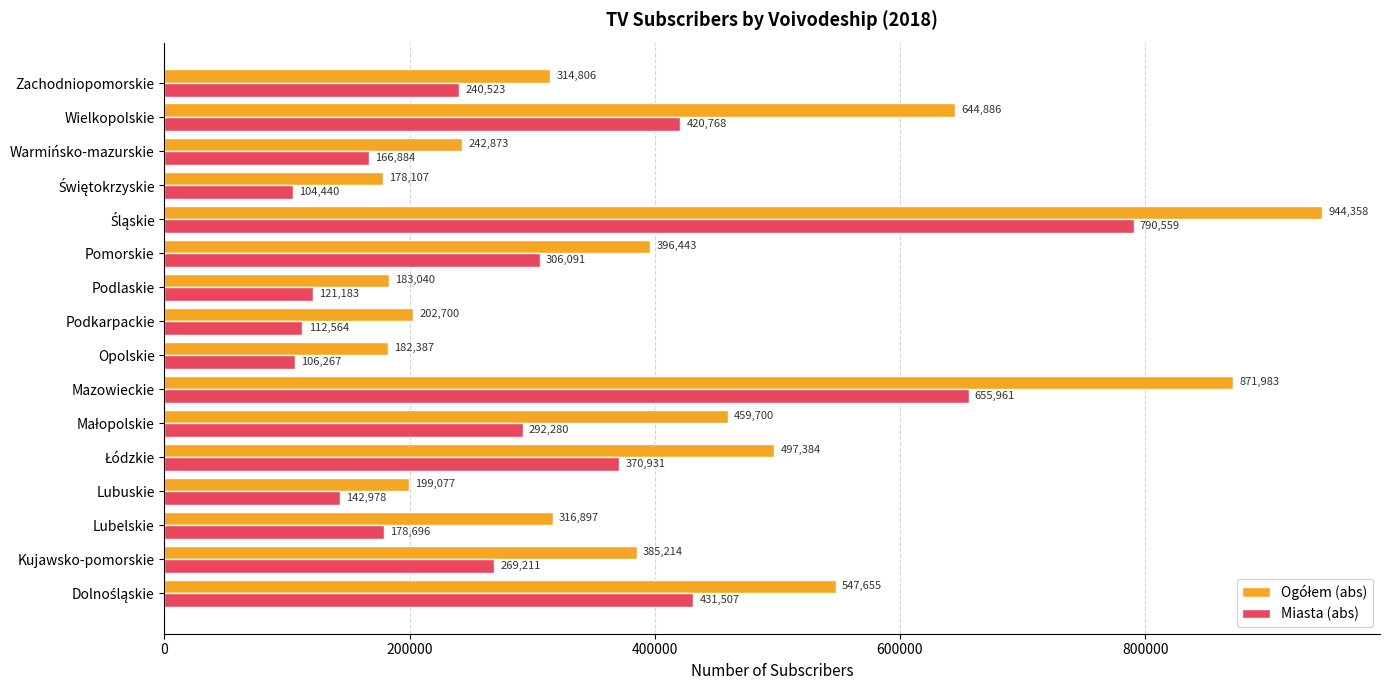

The Miasta (abs) series shows 306091 at Pomorskie. True or false?

True